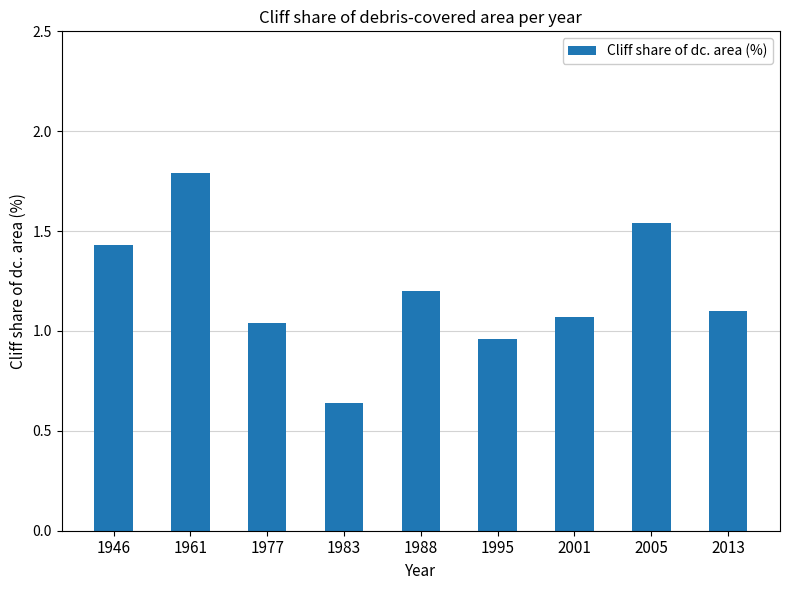

The chart shows a value of 0.5 at 2013. True or false?

False